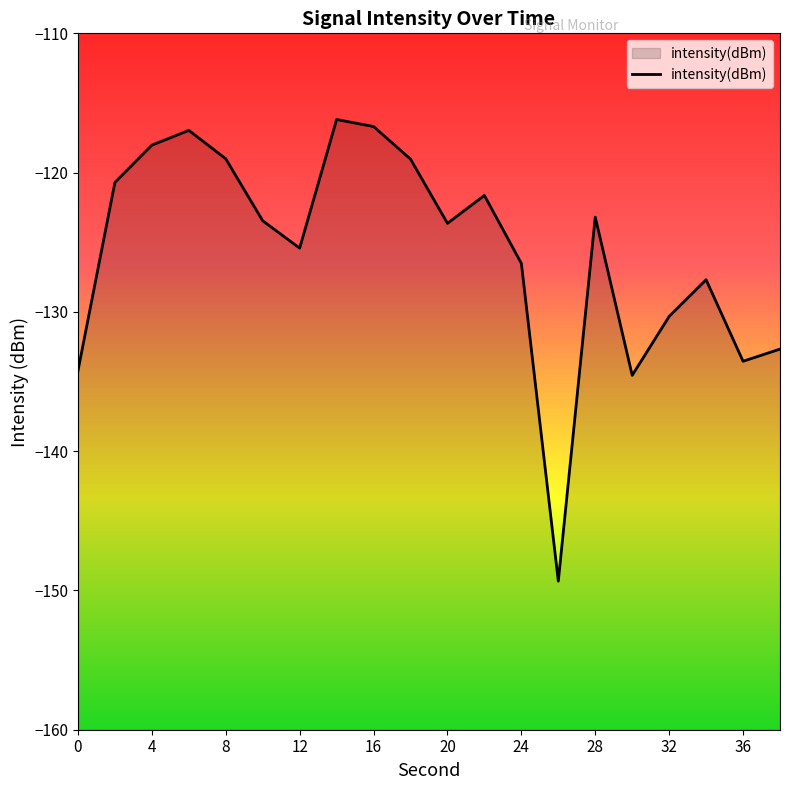

What is the smallest value displayed?

-149.3